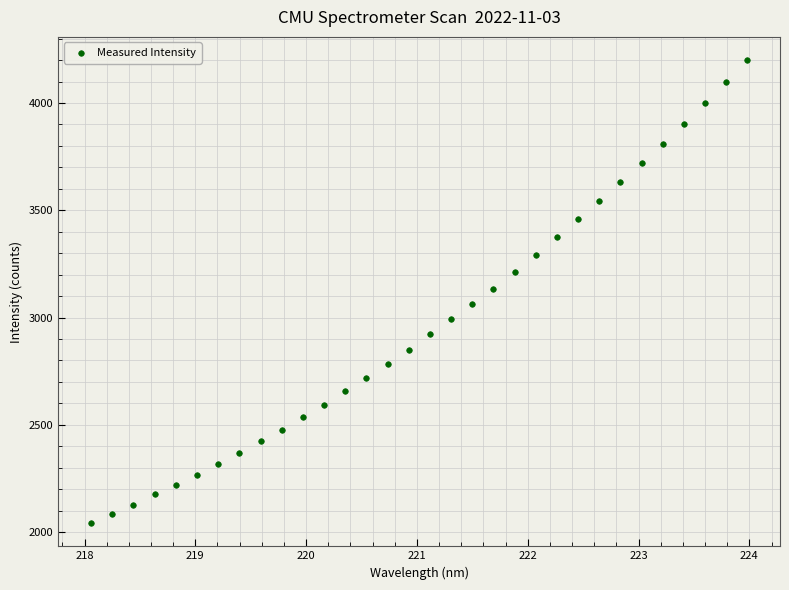

What is the range of X values (max minus min)?

5.9